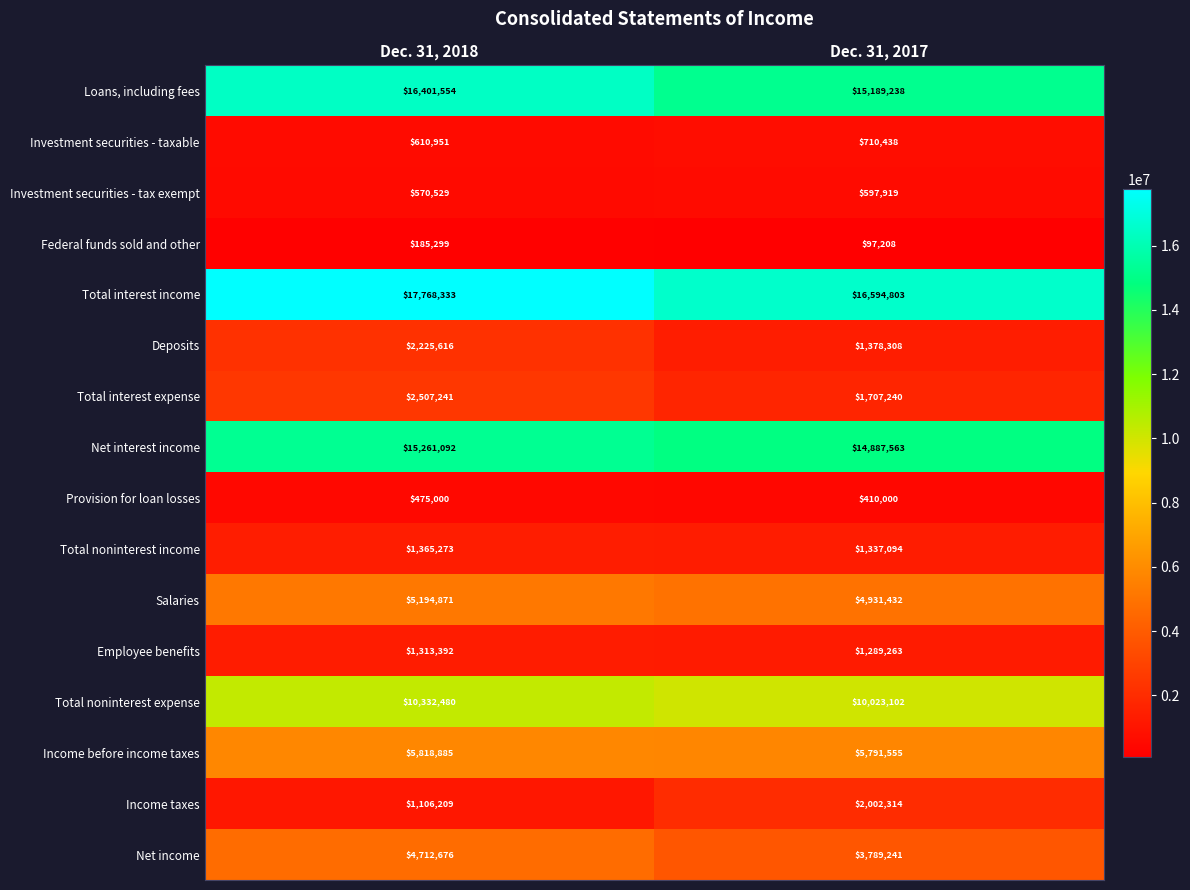

What is the minimum value shown in the chart?

97208